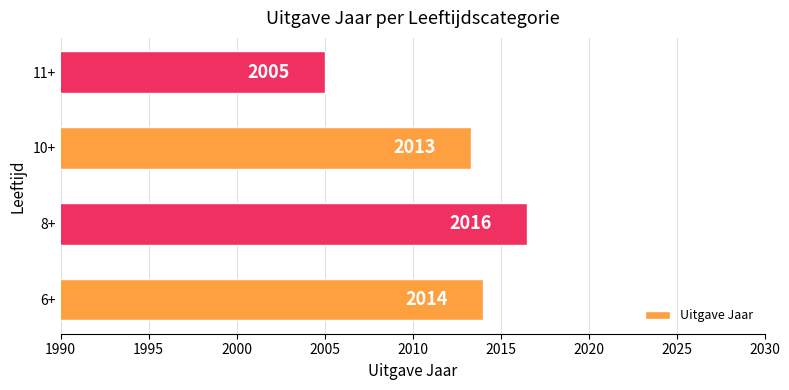

What is the difference between the second highest and minimum values?

9.0